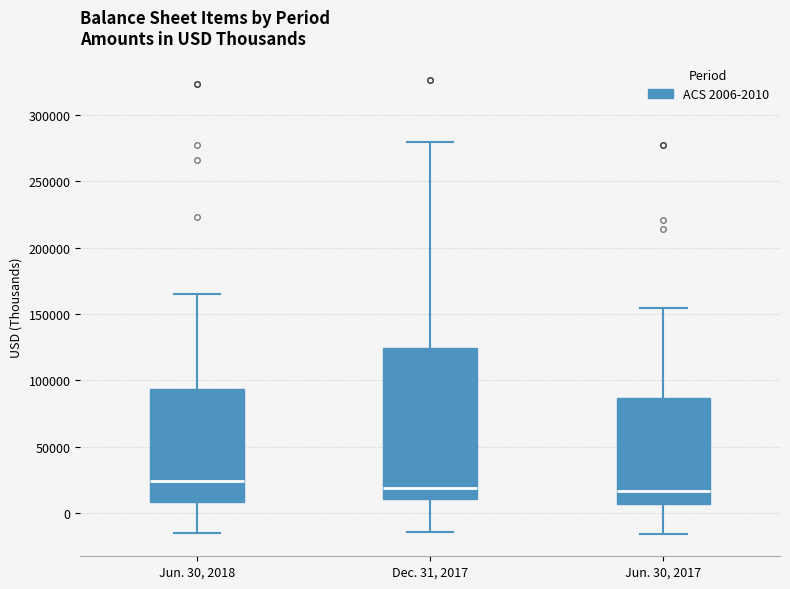

Comparing the boxes themselves (not the whiskers), which one is the tallest?

Dec. 31, 2017